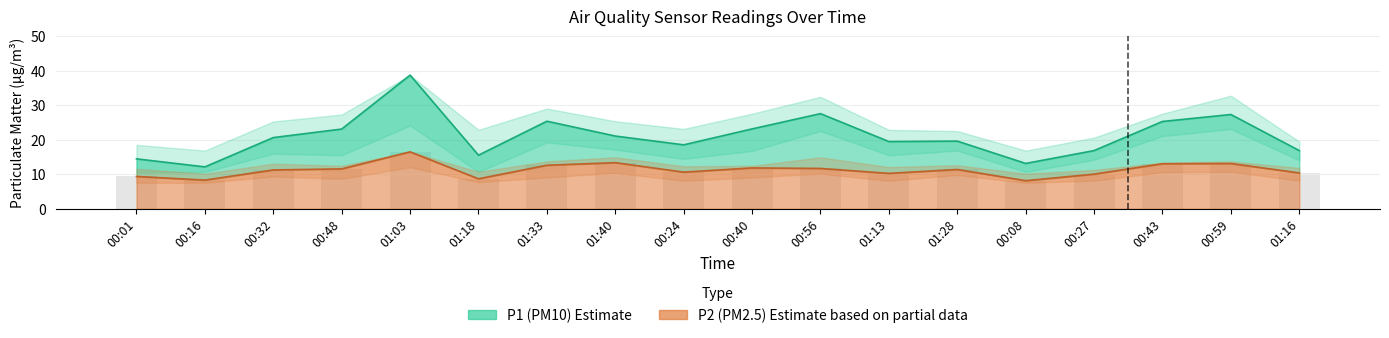

What is the spread (max minus min) of values at 00:56?

15.9